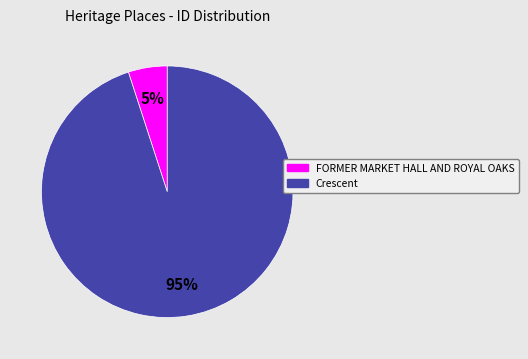

Is the sum of Crescent and FORMER MARKET HALL AND ROYAL OAKS greater than half?

Yes